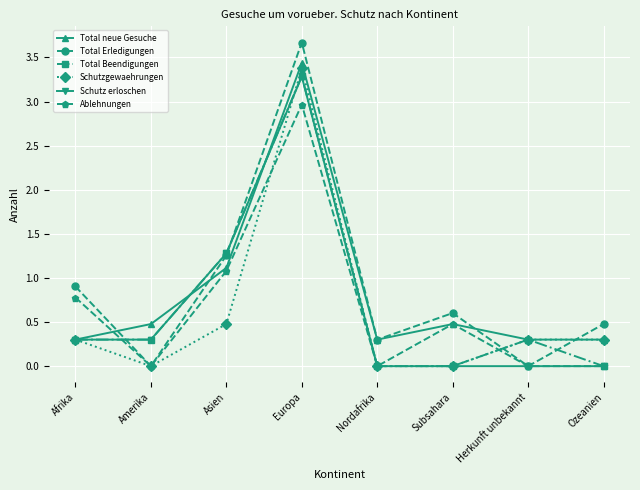

True or false: Schutz erloschen has a value of 2.0 at Ozeanien.

False